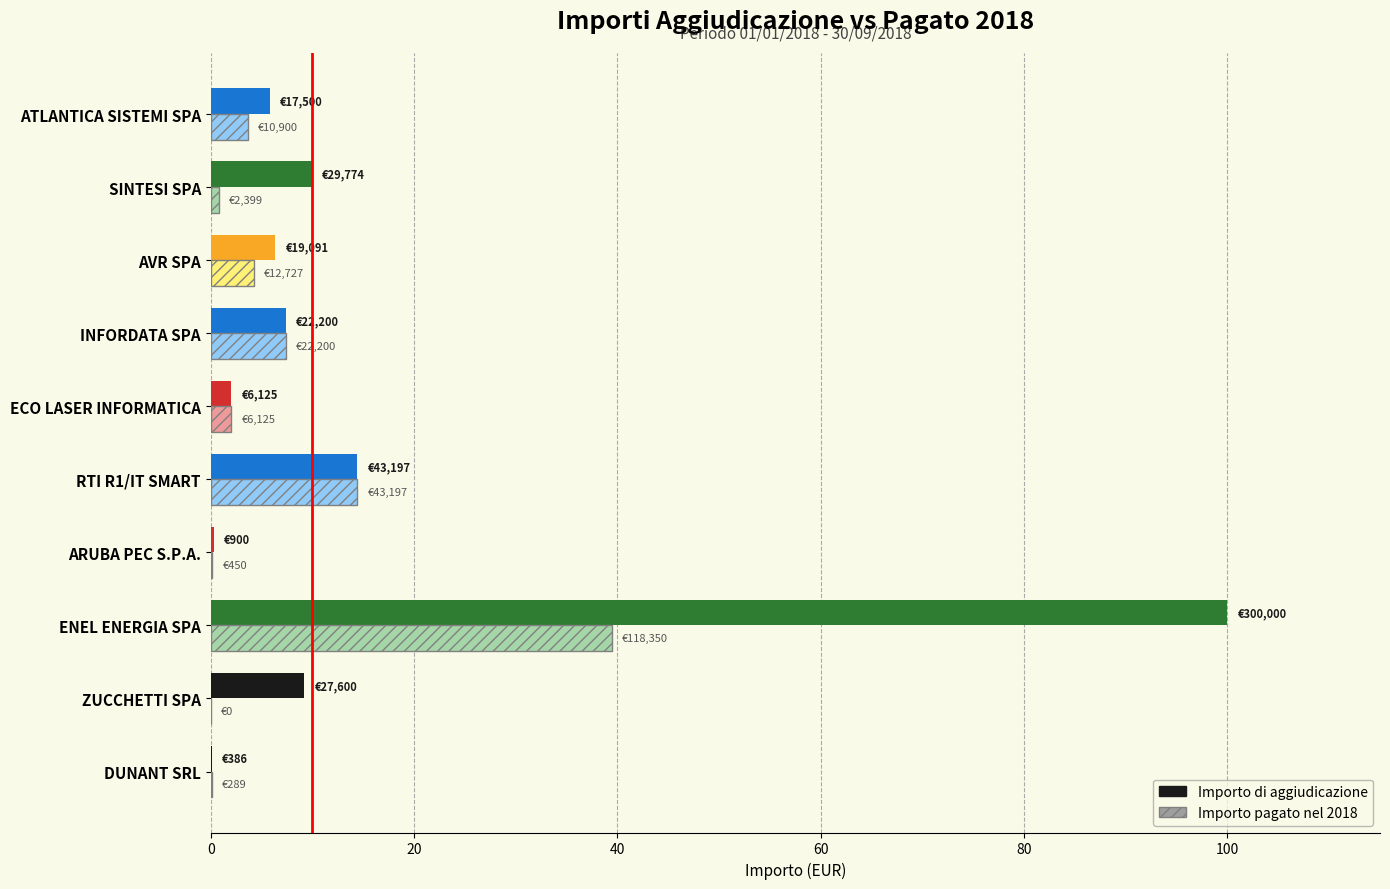

Which category has the highest value across all series?

ENEL ENERGIA SPA